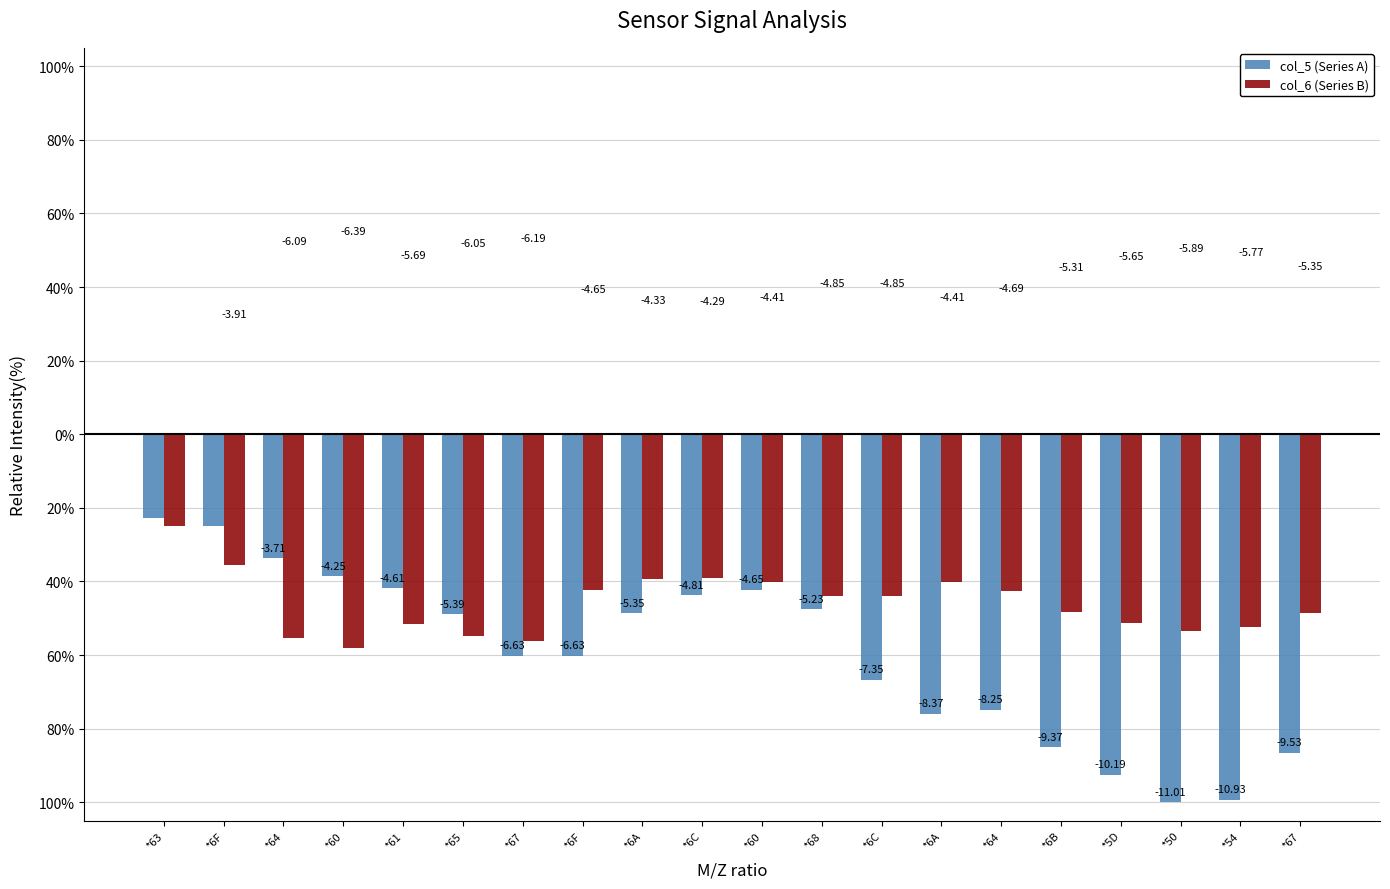

Are the bars grouped side by side (vs. stacked)?

Yes